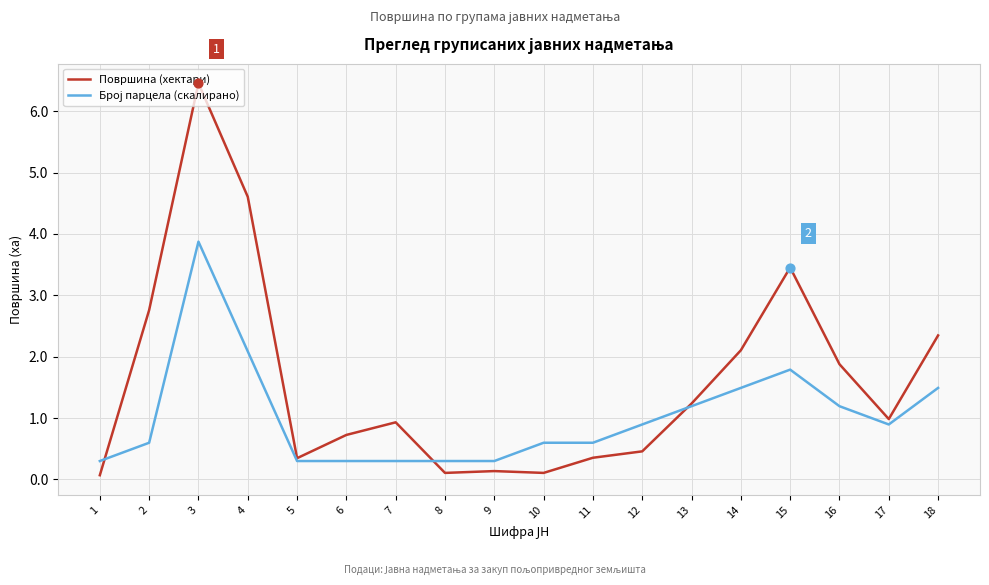

Between 2 and 10, which series saw the biggest shift?

Површина (хектари)